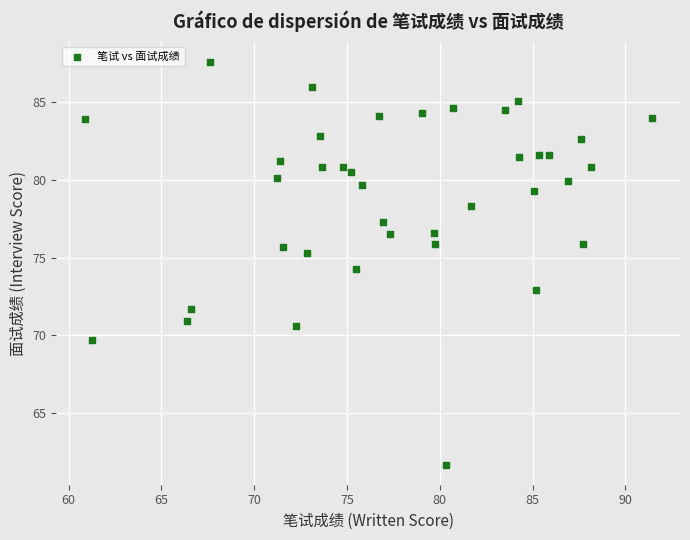

What Y value in the scatter plot is closest to 74?

74.3